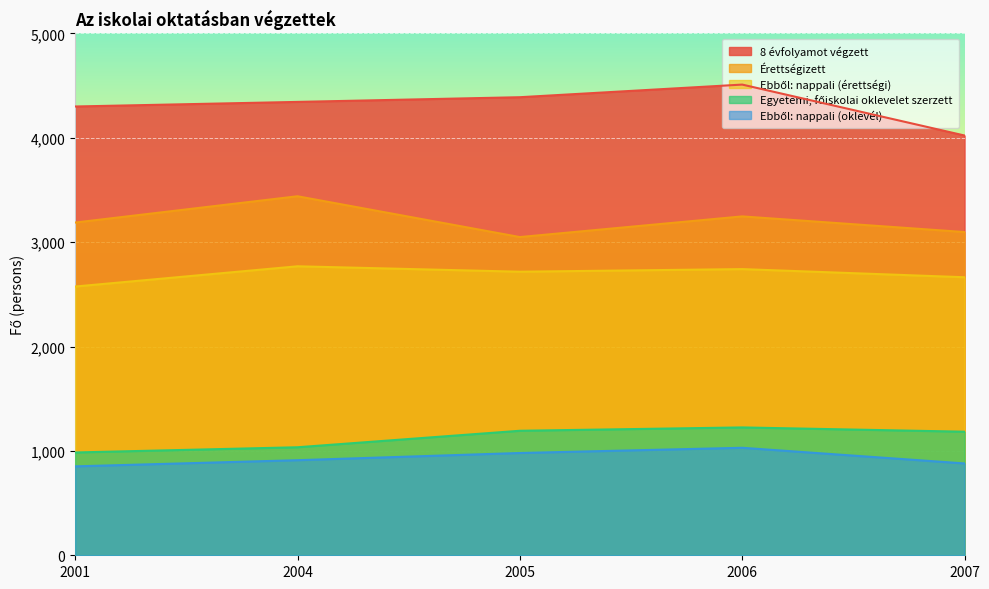

Which series has the largest total across all categories?

8 évfolyamot végzett